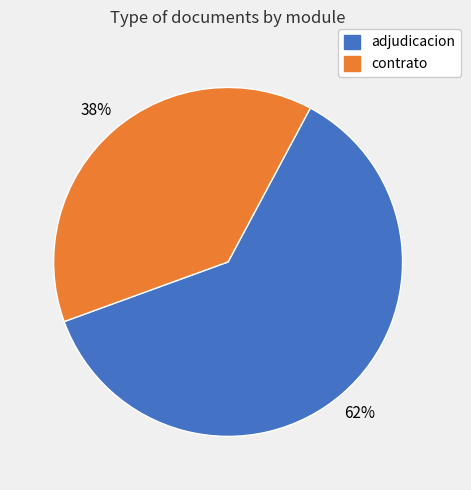

To the nearest percent, what is the average slice percentage?

50%